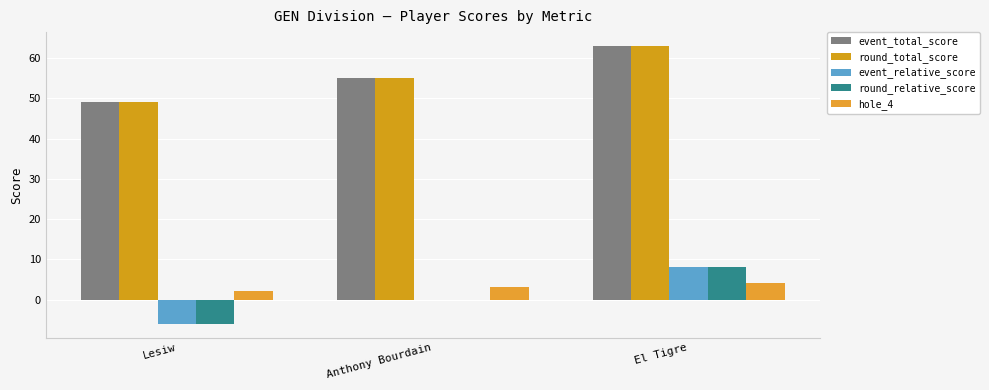

What position from the left is El Tigre?

3